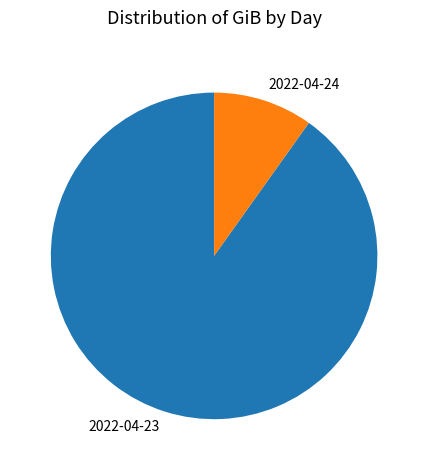

What is the ratio of the value at 2022-04-23 to the value at 2022-04-24?

9.2